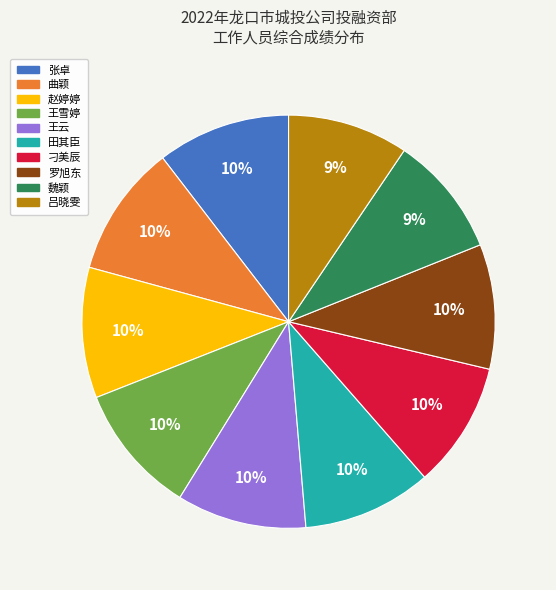

Does 魏颖 represent more than half of the total?

No